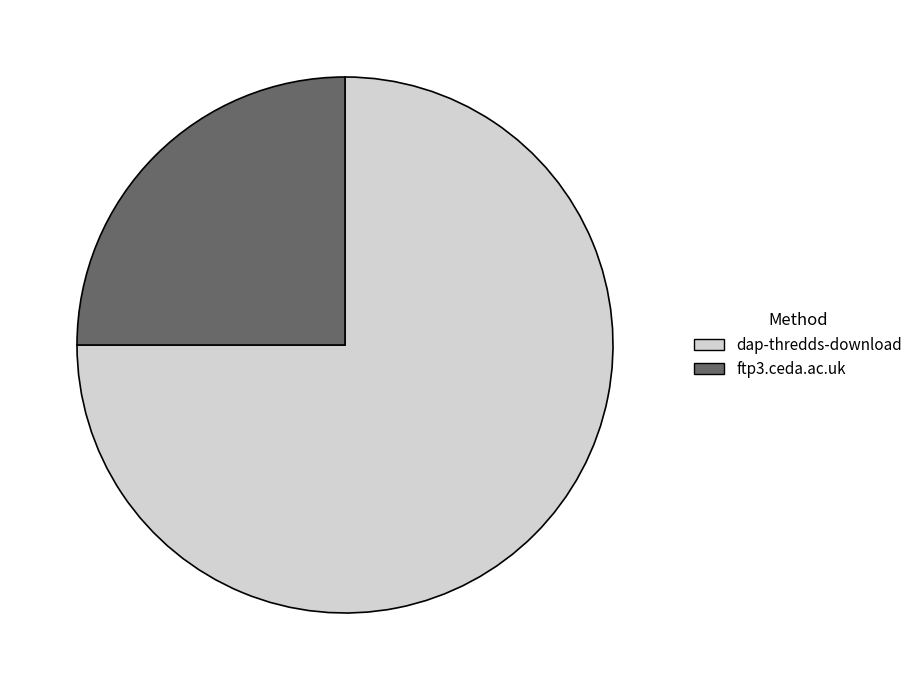

True or false: ftp3.ceda.ac.uk accounts for 25% of the total.

True